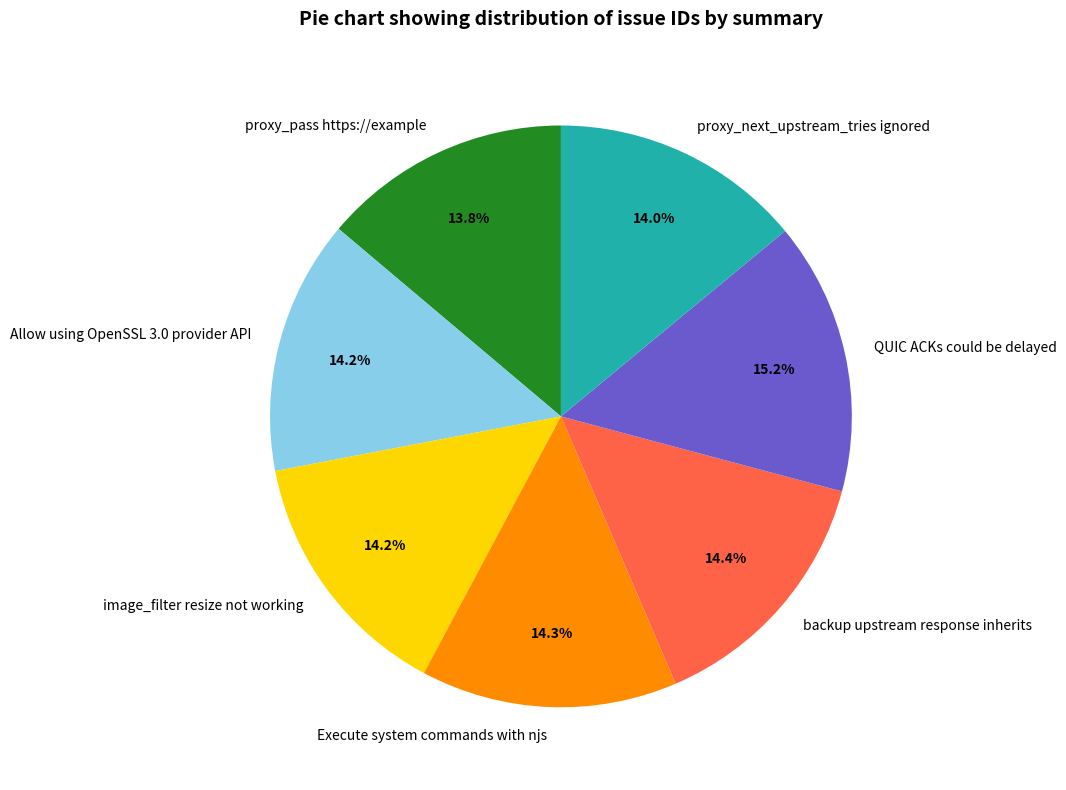

What is the largest slice in the pie chart?

QUIC ACKs could be delayed